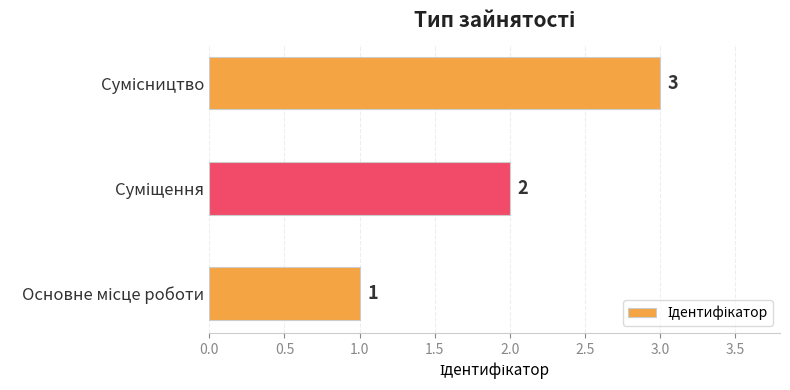

How many data points does each series have?

3